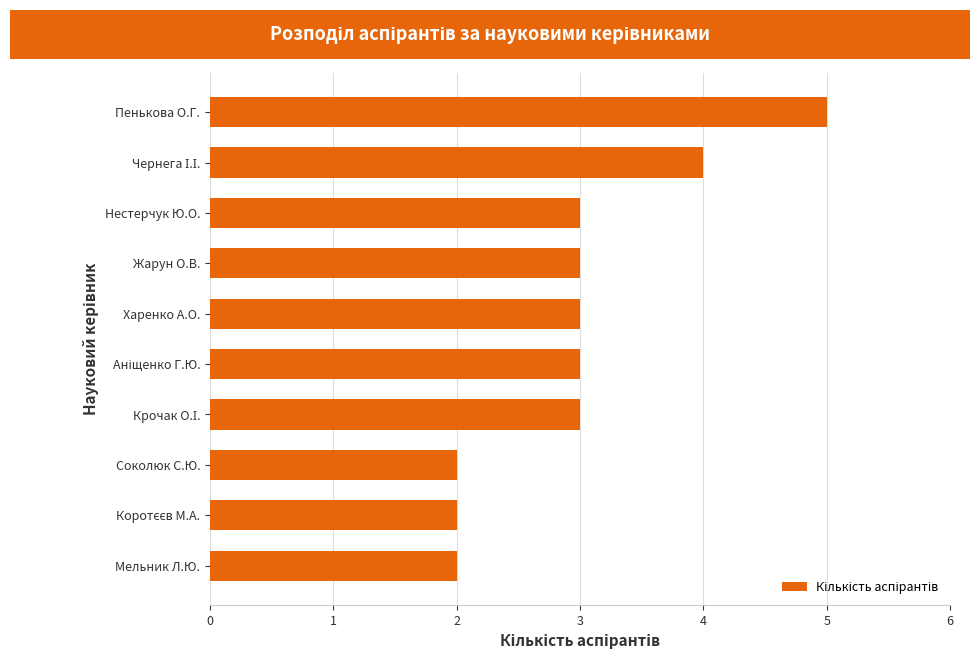

Reading bottom to top, what are all the values shown in this chart?

2	2	2	3	3	3	3	3	4	5